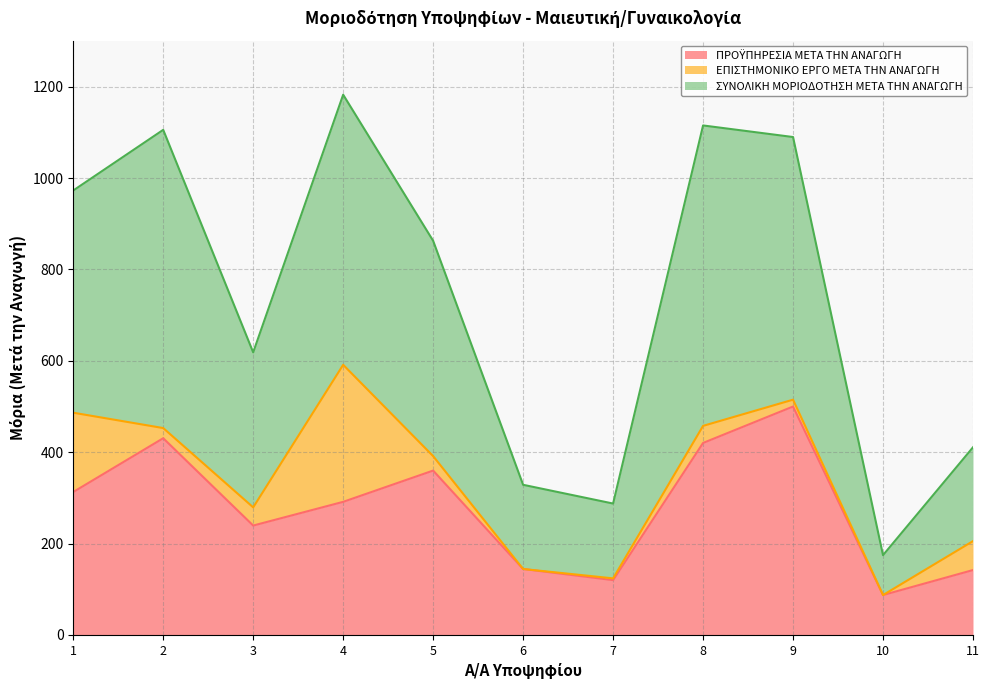

Rank the categories by ΣΥΝΟΛΙΚΗ ΜΟΡΙΟΔΟΤΗΣΗ ΜΕΤΑ ΤΗΝ ΑΝΑΓΩΓΗ value from highest to lowest.

4, 8, 2, 9, 1, 5, 3, 11, 6, 7, 10